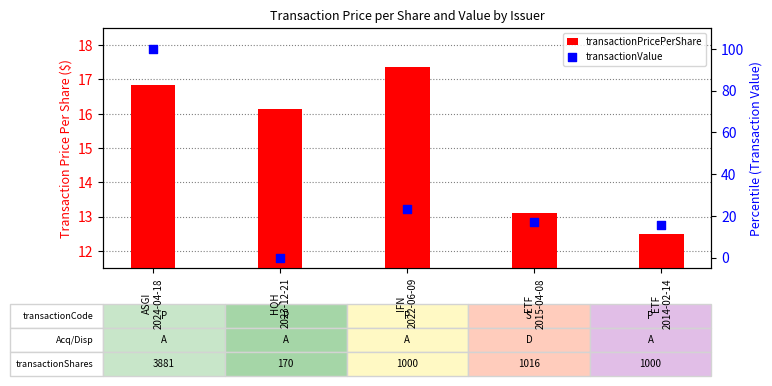

What is the total value across all series at ETF
2014-02-14?

28.1